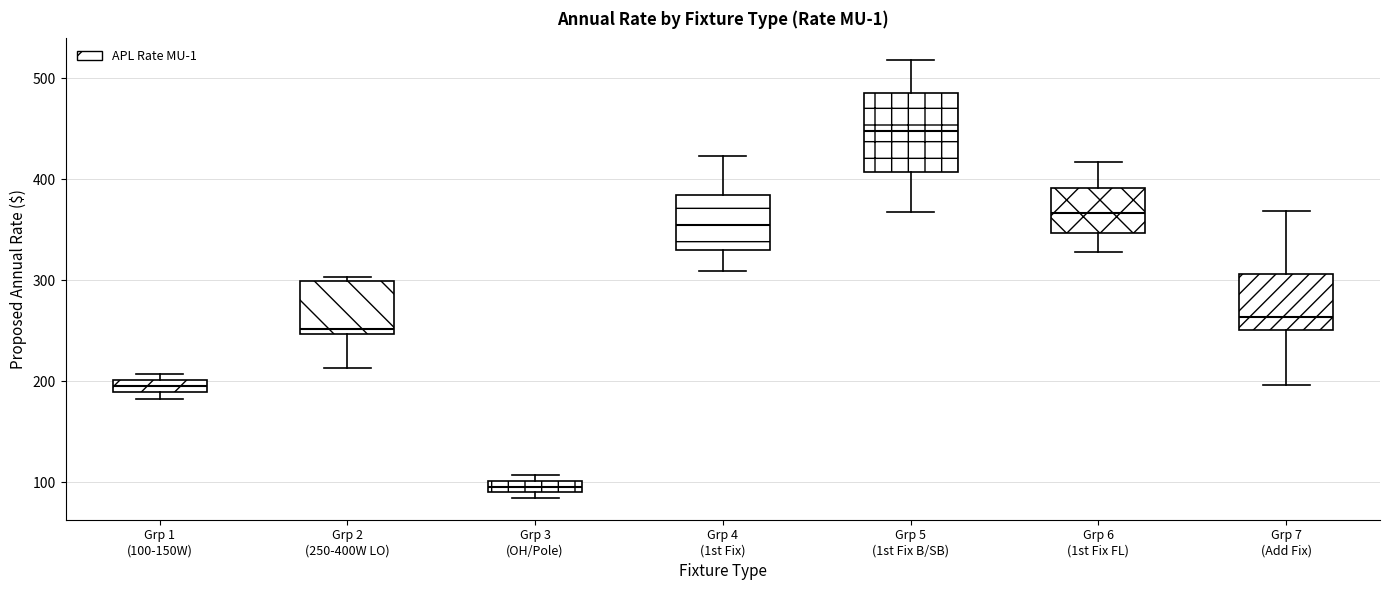

Comparing the boxes themselves (not the whiskers), which one is the tallest?

Grp 5 (1st Fix B/SB)